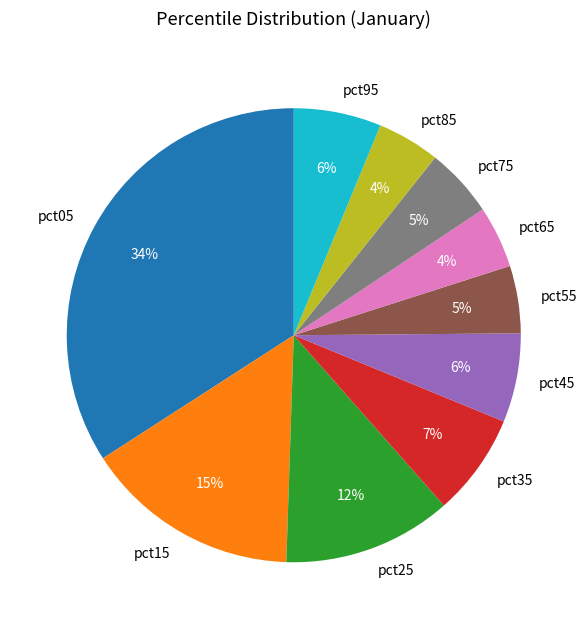

The pct35 slice represents 7% of the pie. True or false?

True